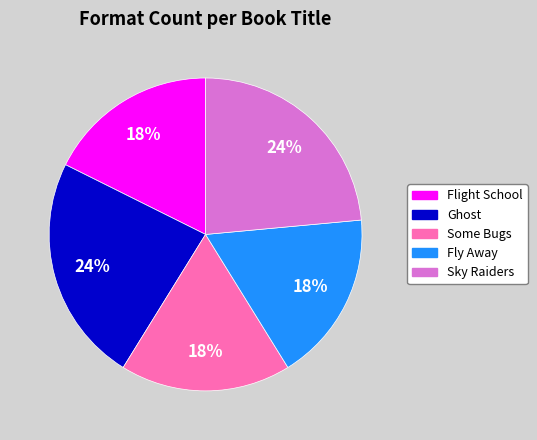

Is the sum of Flight School and Ghost greater than half?

No